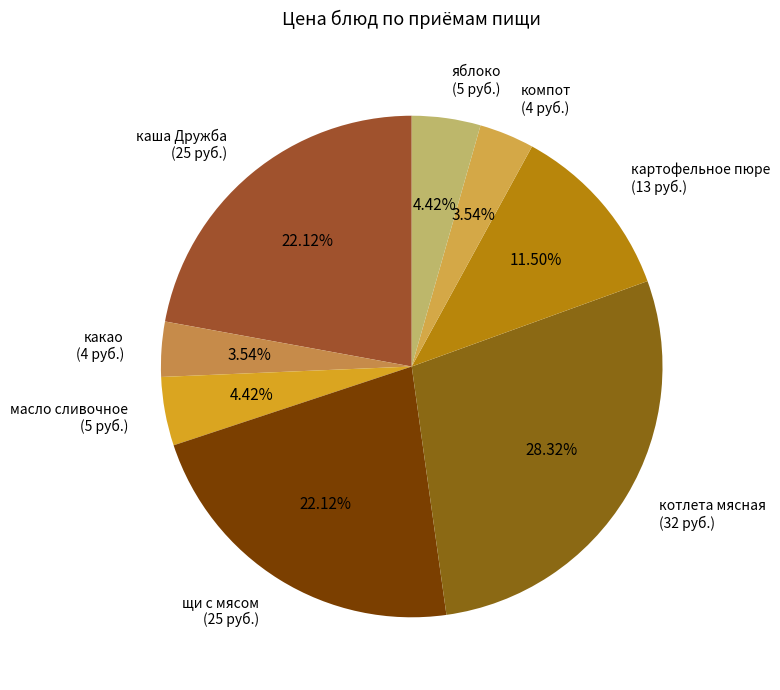

Is the sum of какао (4 руб.) and картофельное пюре (13 руб.) greater than half?

No